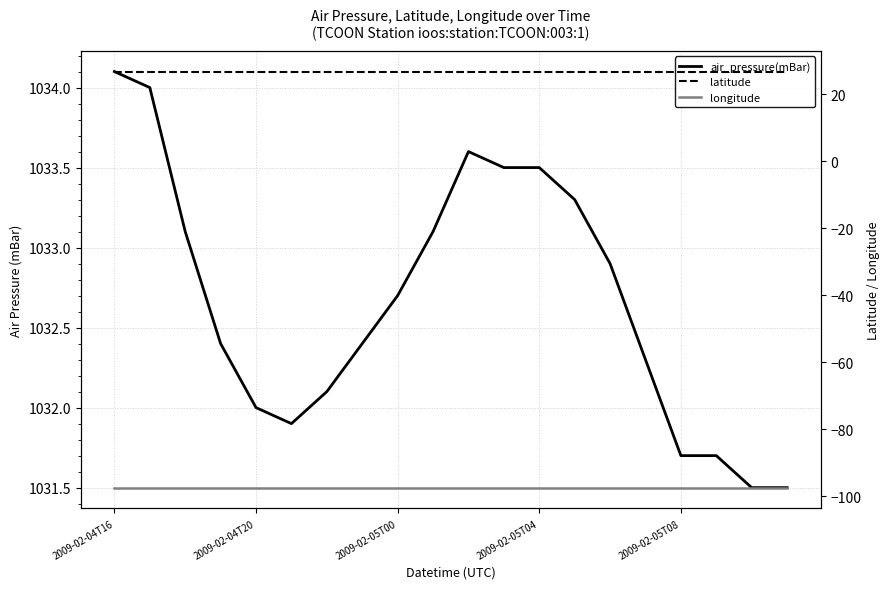

Which series changed the most between 2009-02-04T16 and 2009-02-04T20?

air_pressure(mBar)